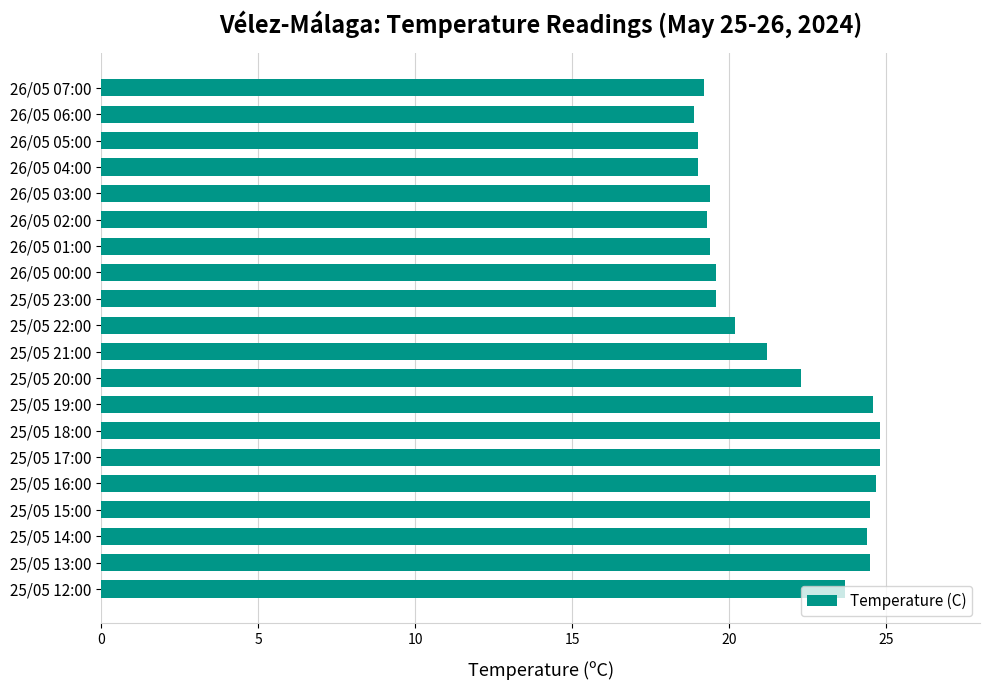

How many values are below 21?

10